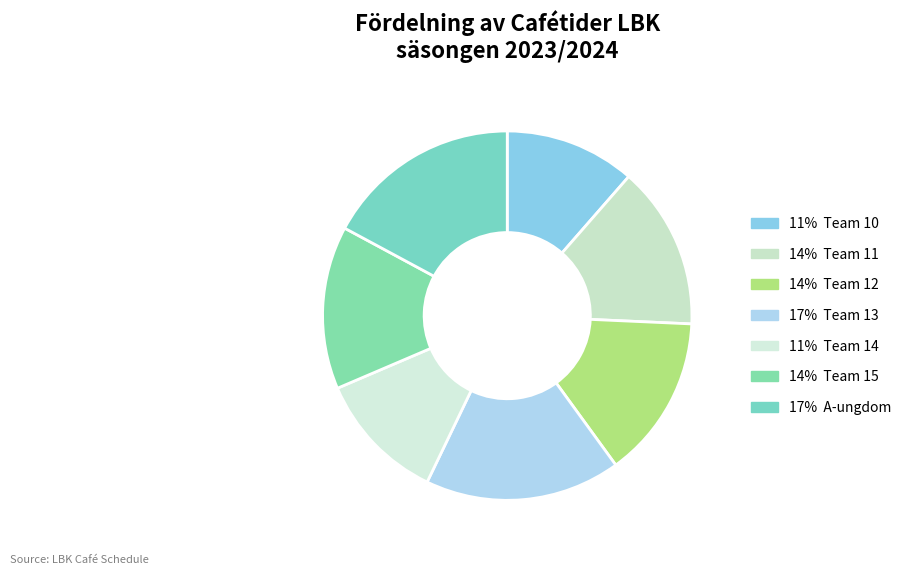

Count the number of slices in the pie.

7